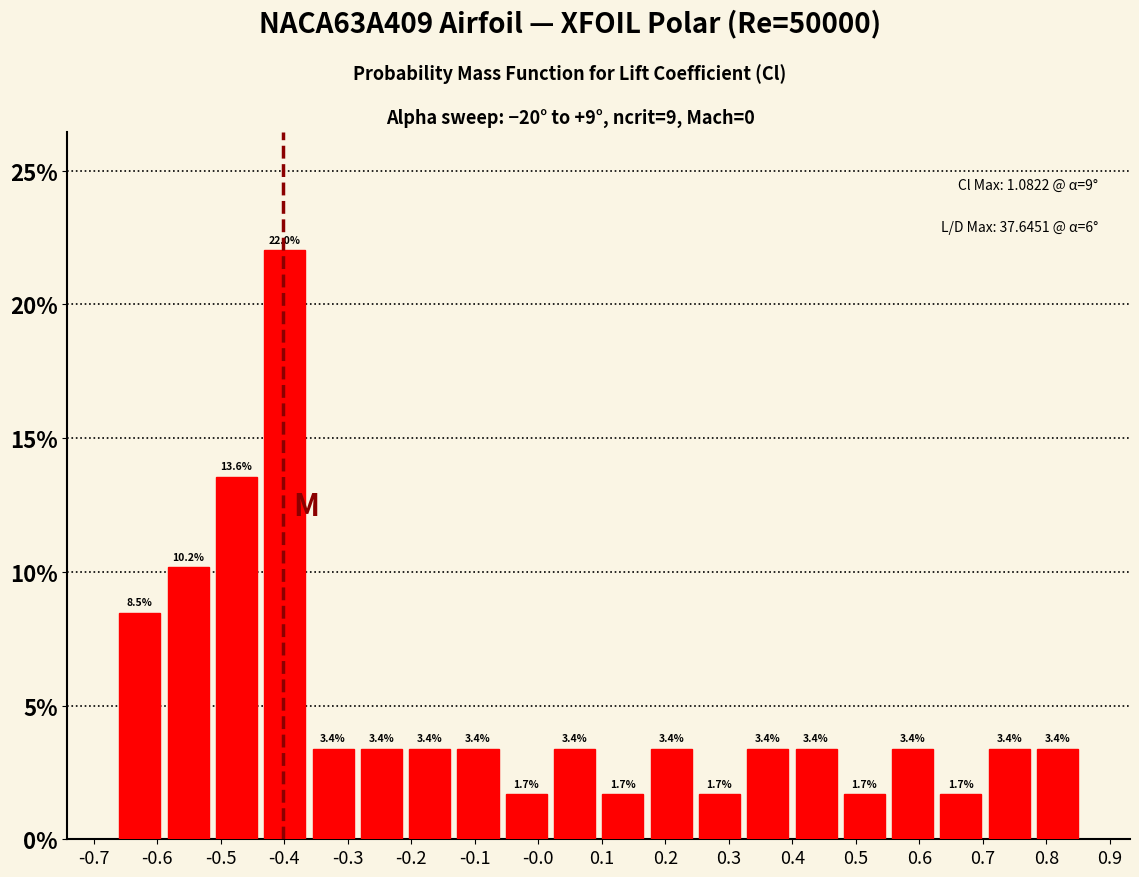

How tall is the bar that spans 0.25 to 0.32 on the x-axis? The bar edges are not printed on the chart, so give them approximately, as read against the axis.

1.7